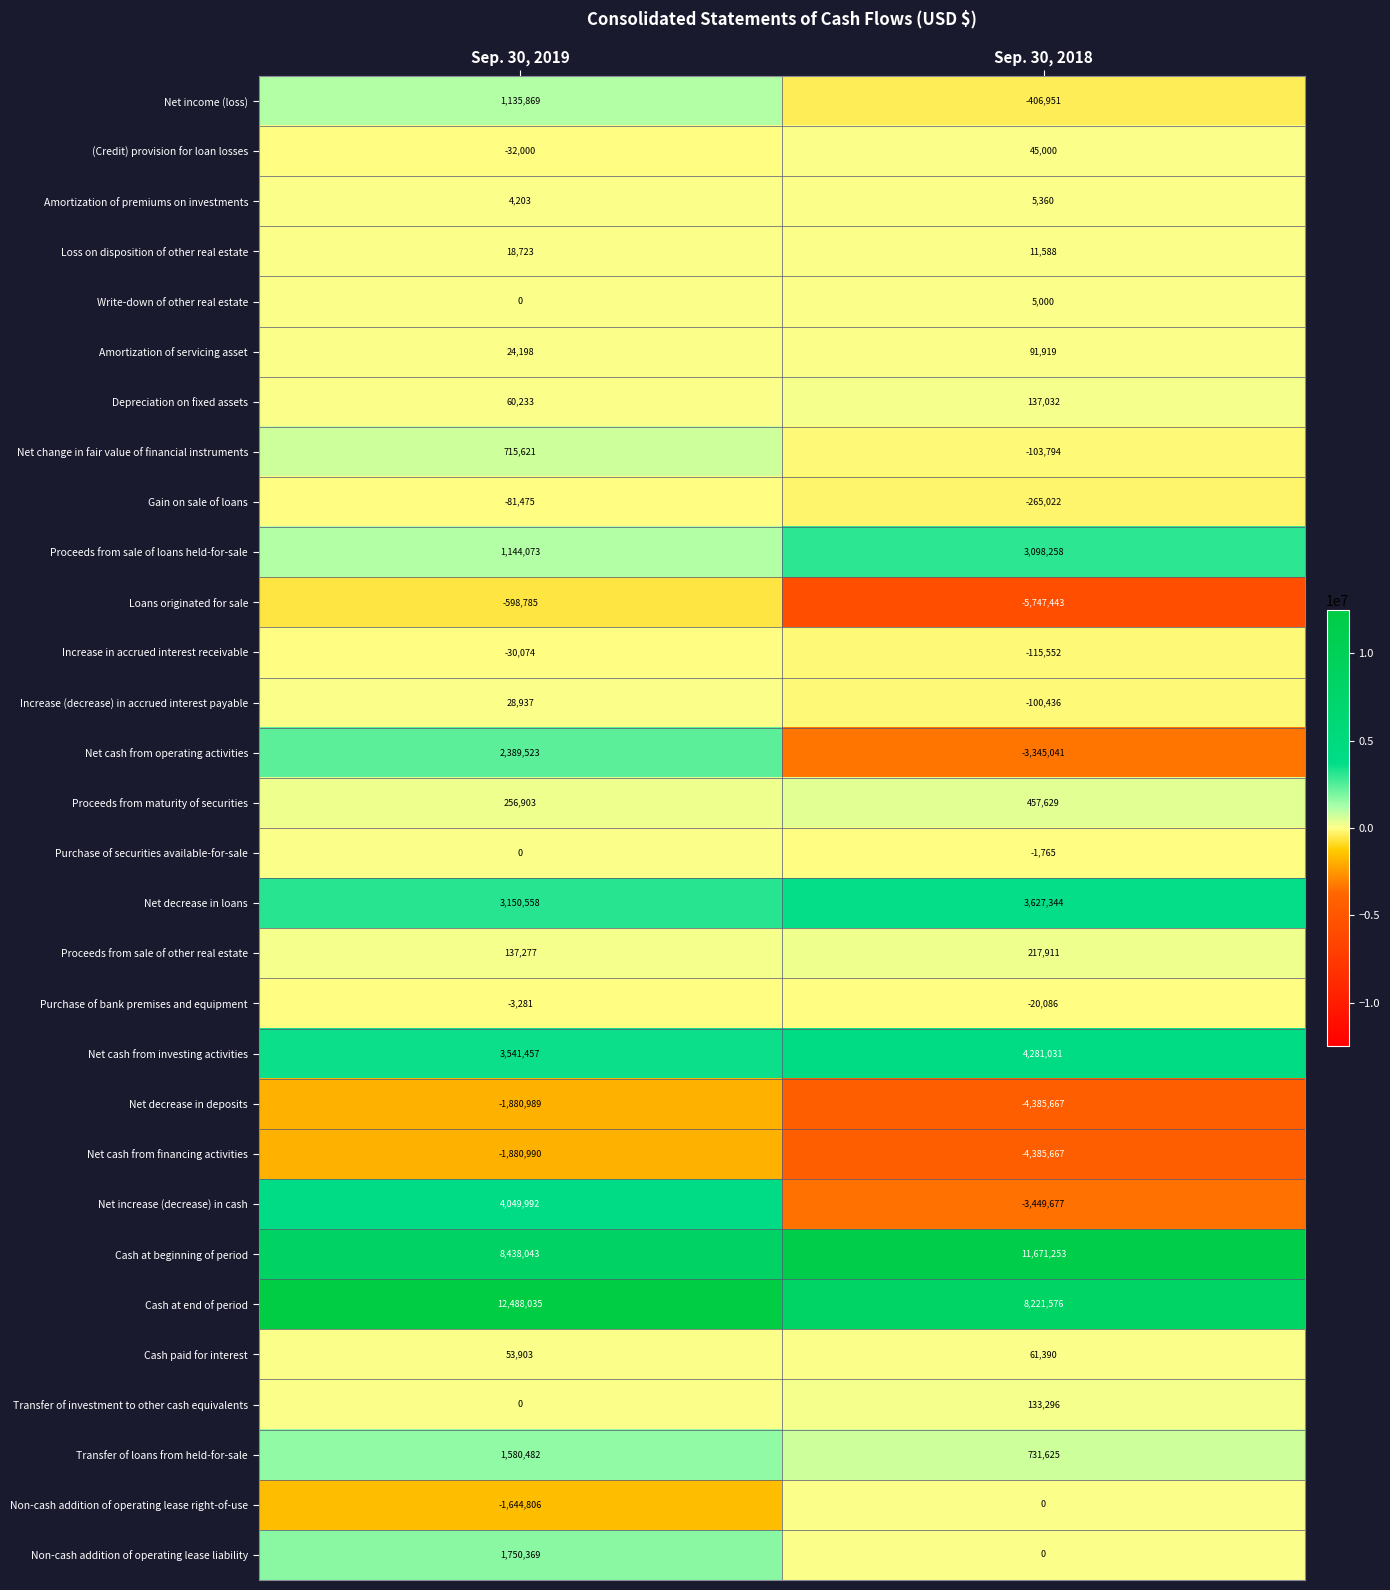

List the labels in order of Net increase (decrease) in cash value, smallest first.

Sep. 30, 2018, Sep. 30, 2019